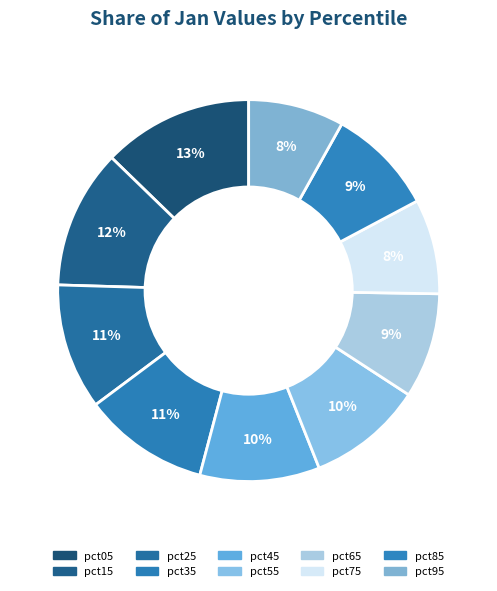

Is it true that pct05 is 22% of the pie?

False